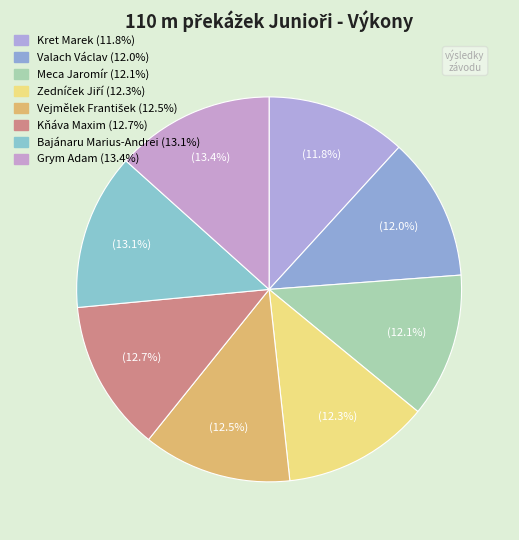

Combined, do Kret Marek and Grym Adam account for over 50%?

No